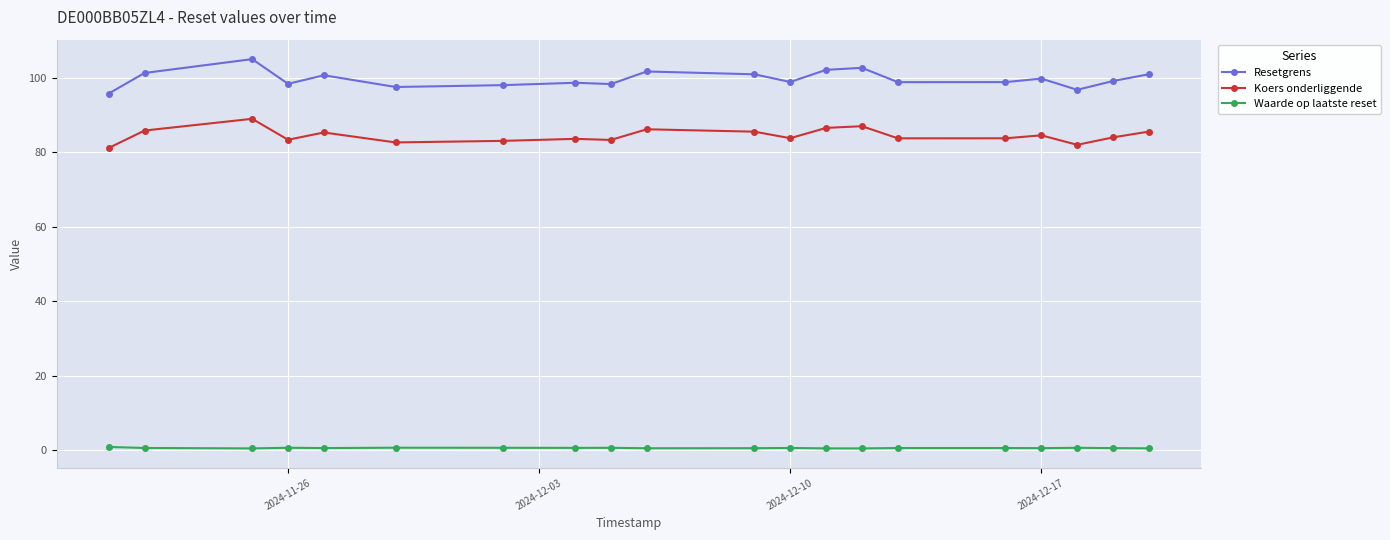

How many values in the Koers onderliggende series exceed 84?

10